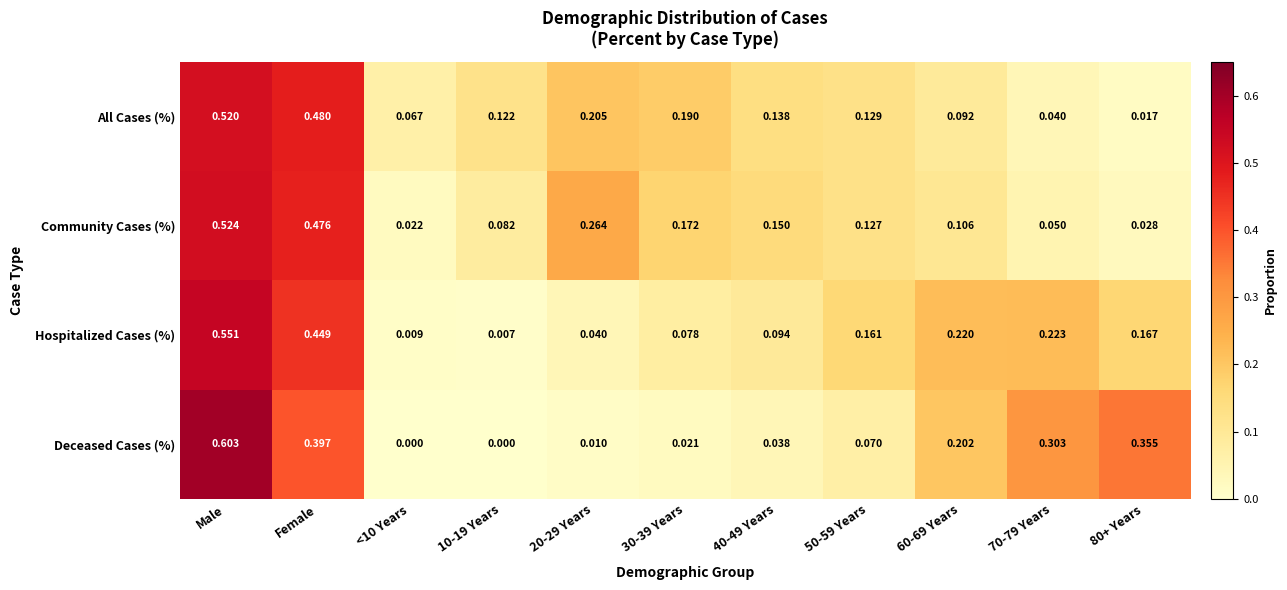

At <10 Years, list the series in order from largest to smallest.

All Cases (%), Community Cases (%), Hospitalized Cases (%), Deceased Cases (%)